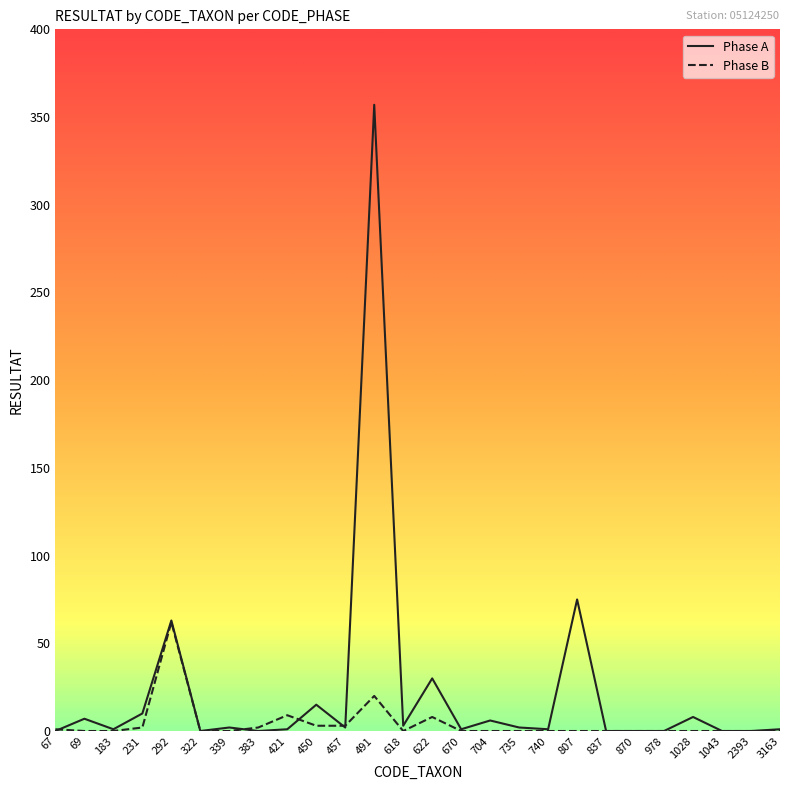

True or false: Phase A has a value of 45 at 622.

False